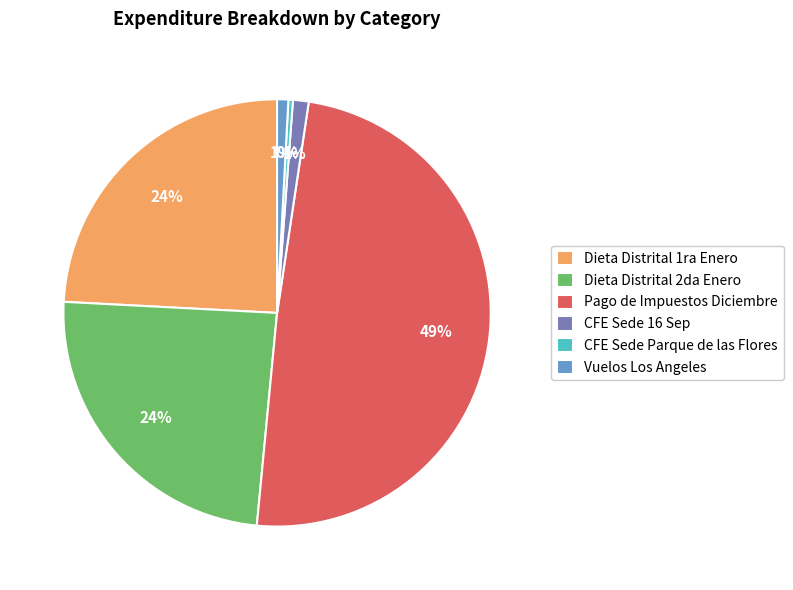

To the nearest percent, what portion does Dieta Distrital 1ra Enero represent?

24%